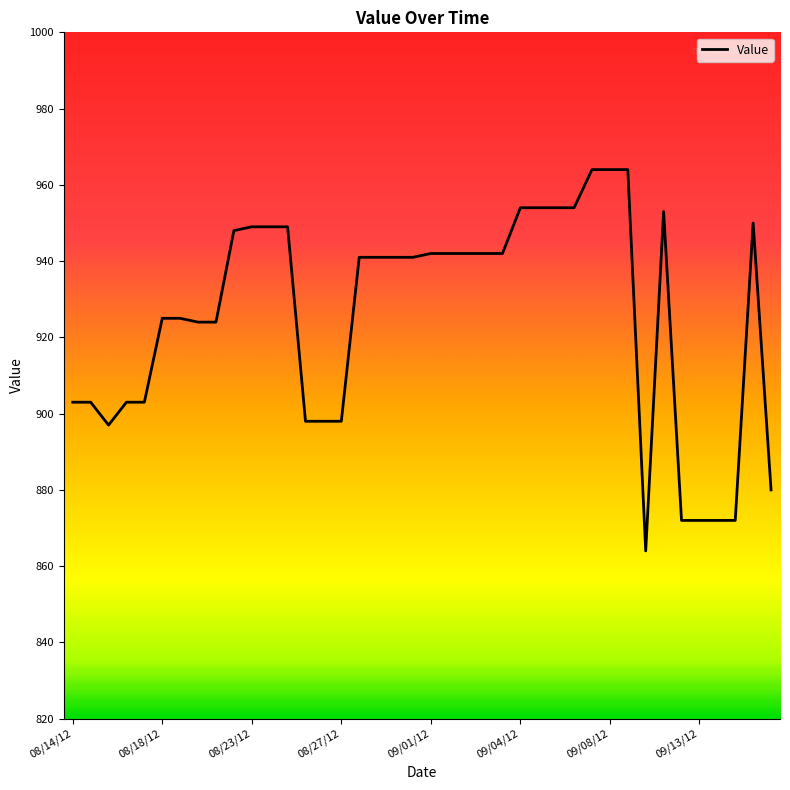

What is the maximum value shown in the chart?

964